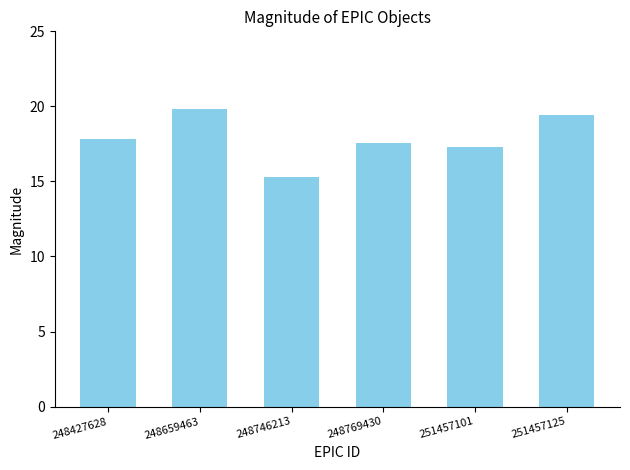

The value at 248746213 is 15.3. True or false?

True